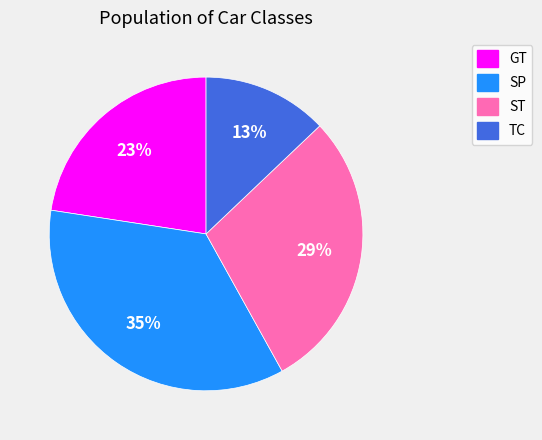

Which slice is the smallest?

TC